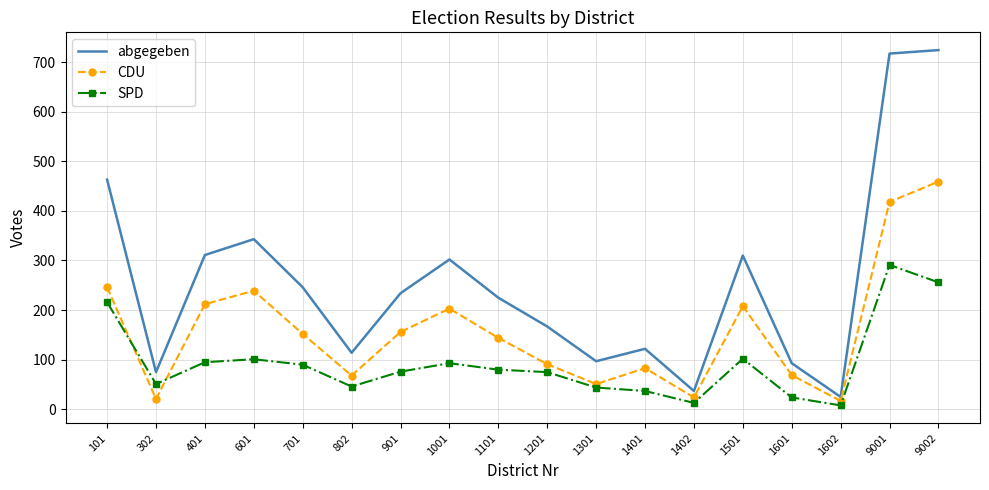

Where does the CDU series first go above 152?

101